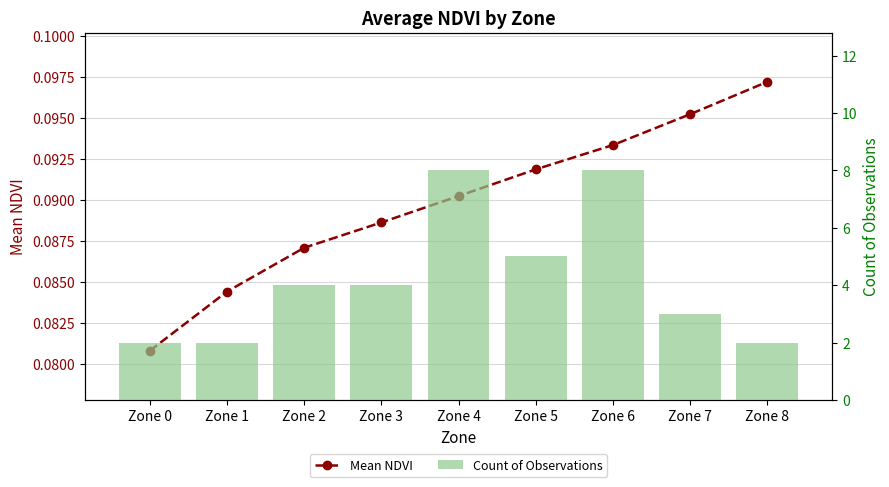

Where is Mean NDVI nearest to the value 0?

Zone 0